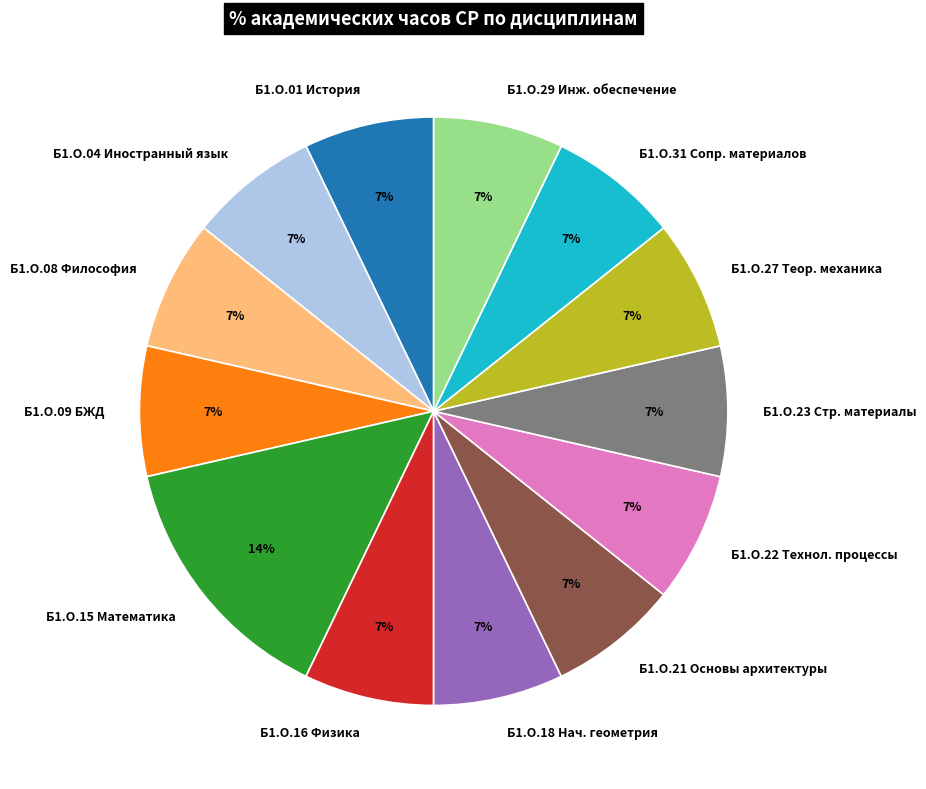

To the nearest percent, what portion does Б1.О.08 Философия represent?

7%